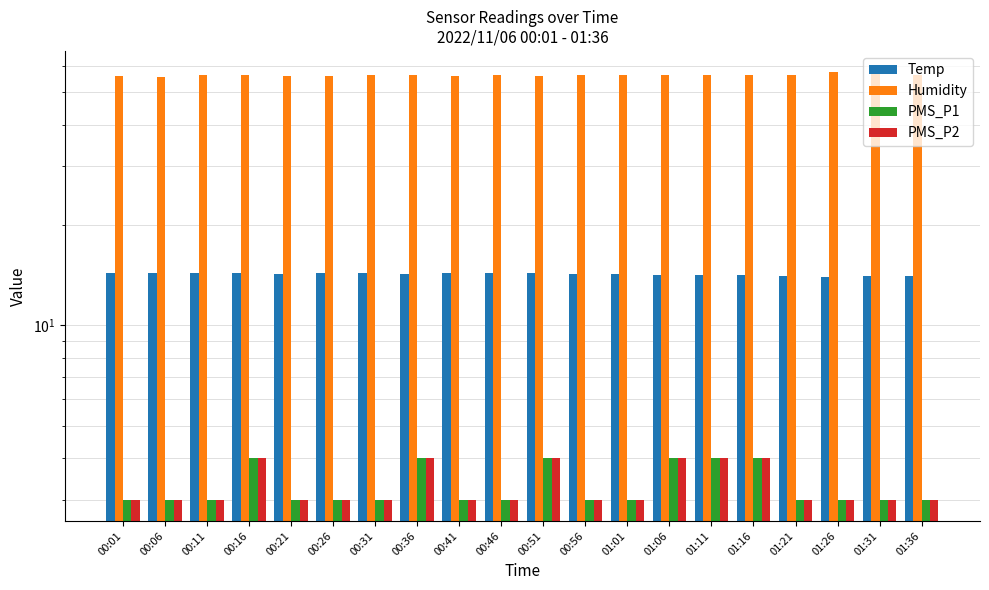

At which label does Temp reach its minimum?

01:26